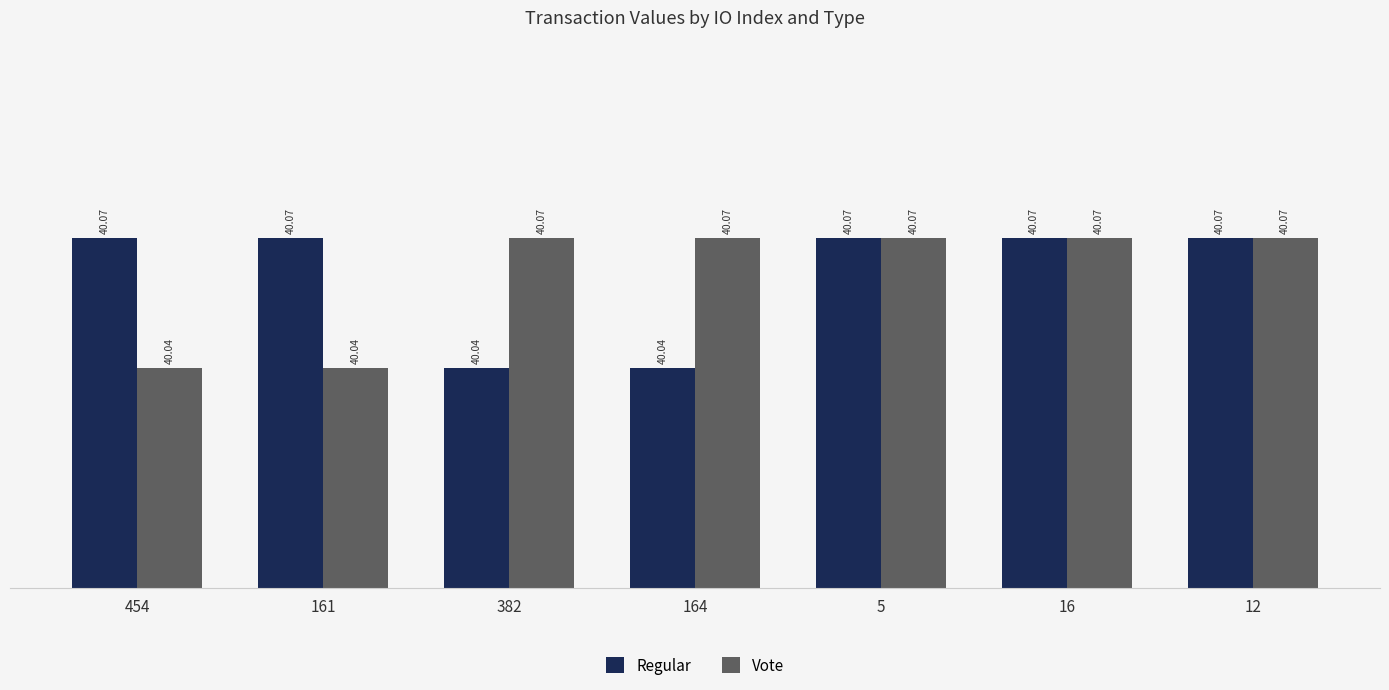

The Vote series shows 40.0 at 161. True or false?

True